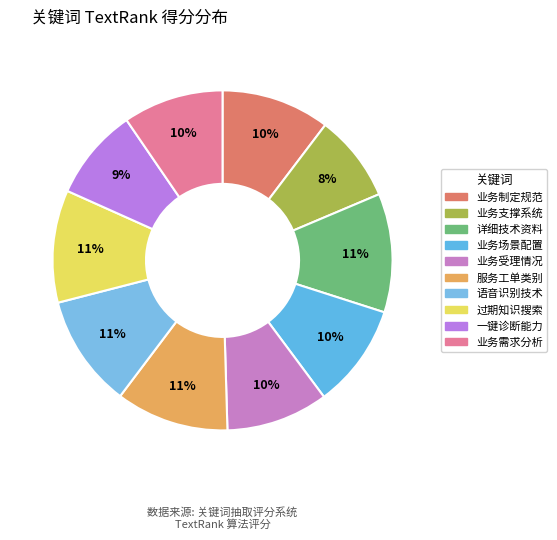

How many segments does this pie chart have?

10